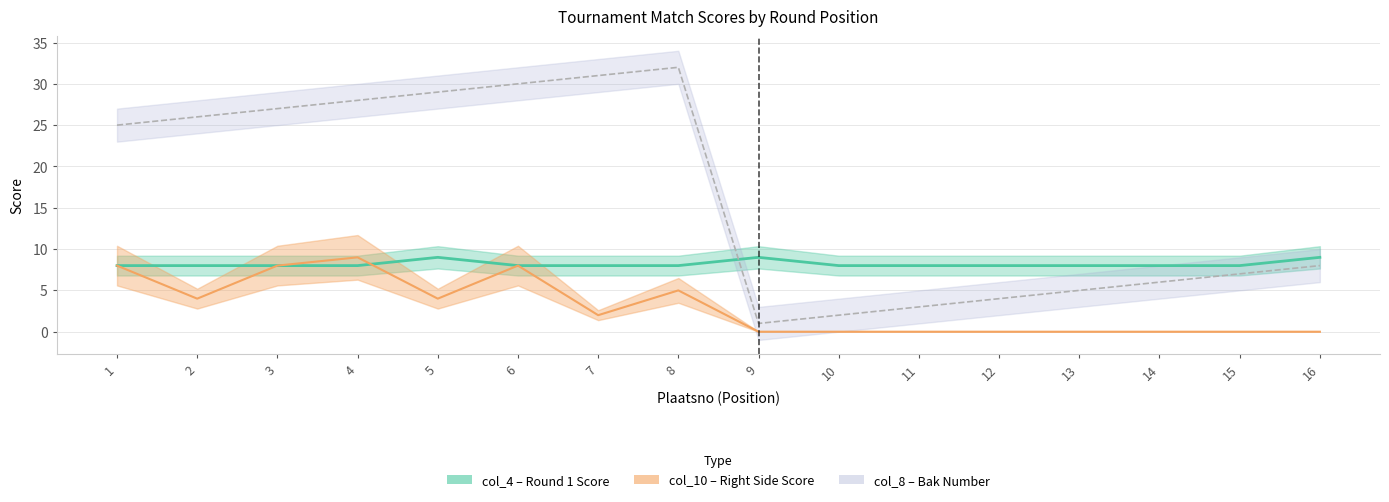

Reading left to right, what are all the values shown in this chart?

col_4 (Round 1 Score): 8	8	8	8	9	8	8	8	9	8	8	8	8	8	8	9
col_10 (Right Score): 8	4	8	9	4	8	2	5	0	0	0	0	0	0	0	0
col_8 (Bak No.): 25	26	27	28	29	30	31	32	1	2	3	4	5	6	7	8